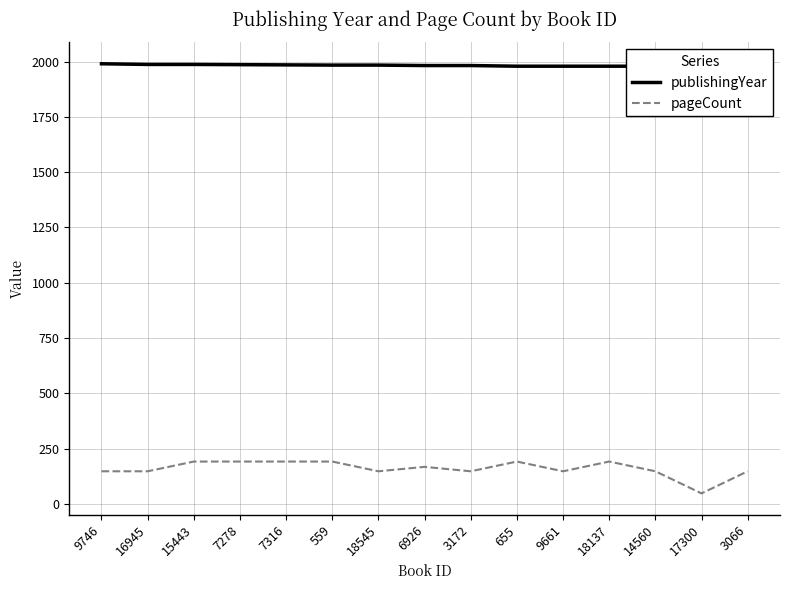

What is the approximate value of publishingYear at 559, to the nearest 5?

1985